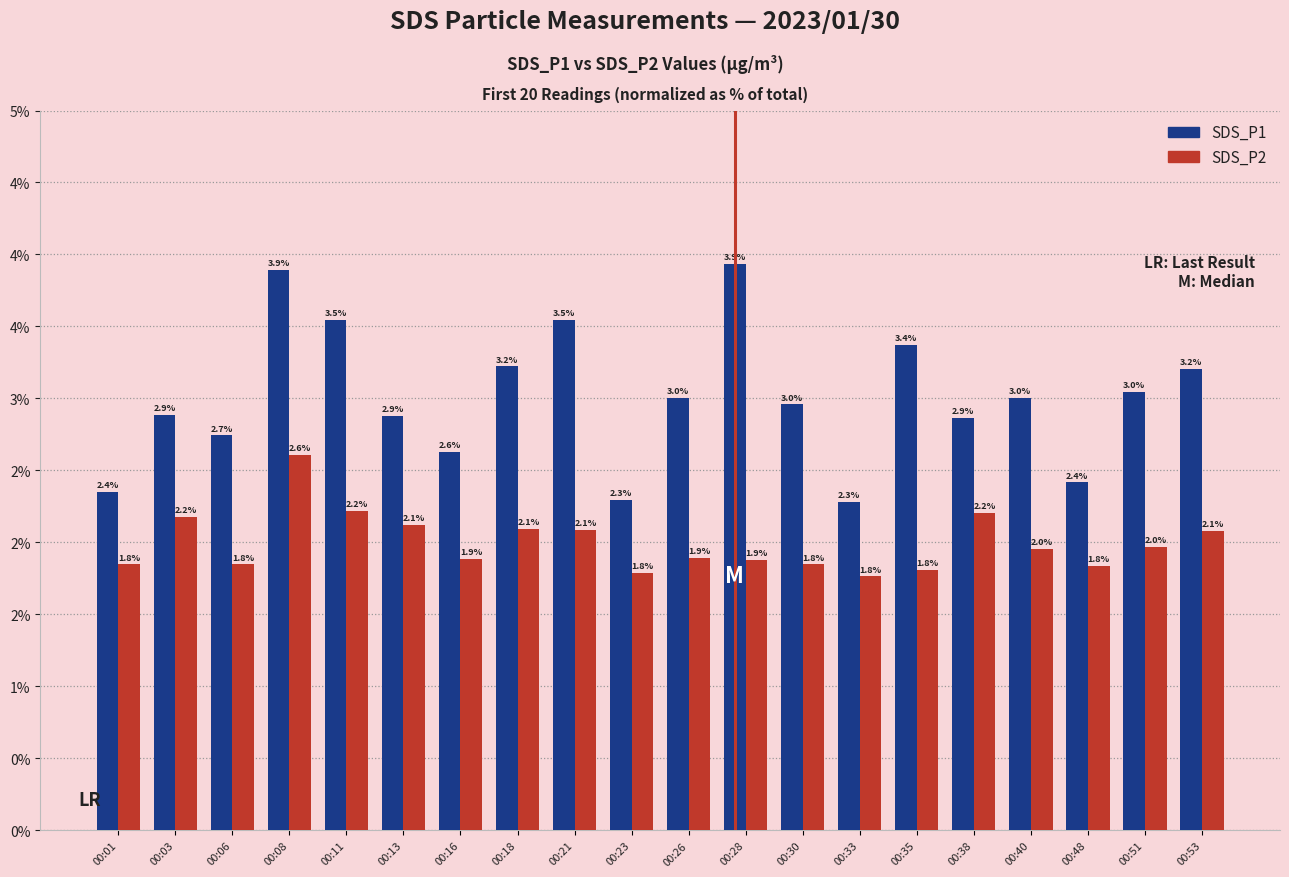

What are all the series names shown in the legend?

SDS_P1, SDS_P2